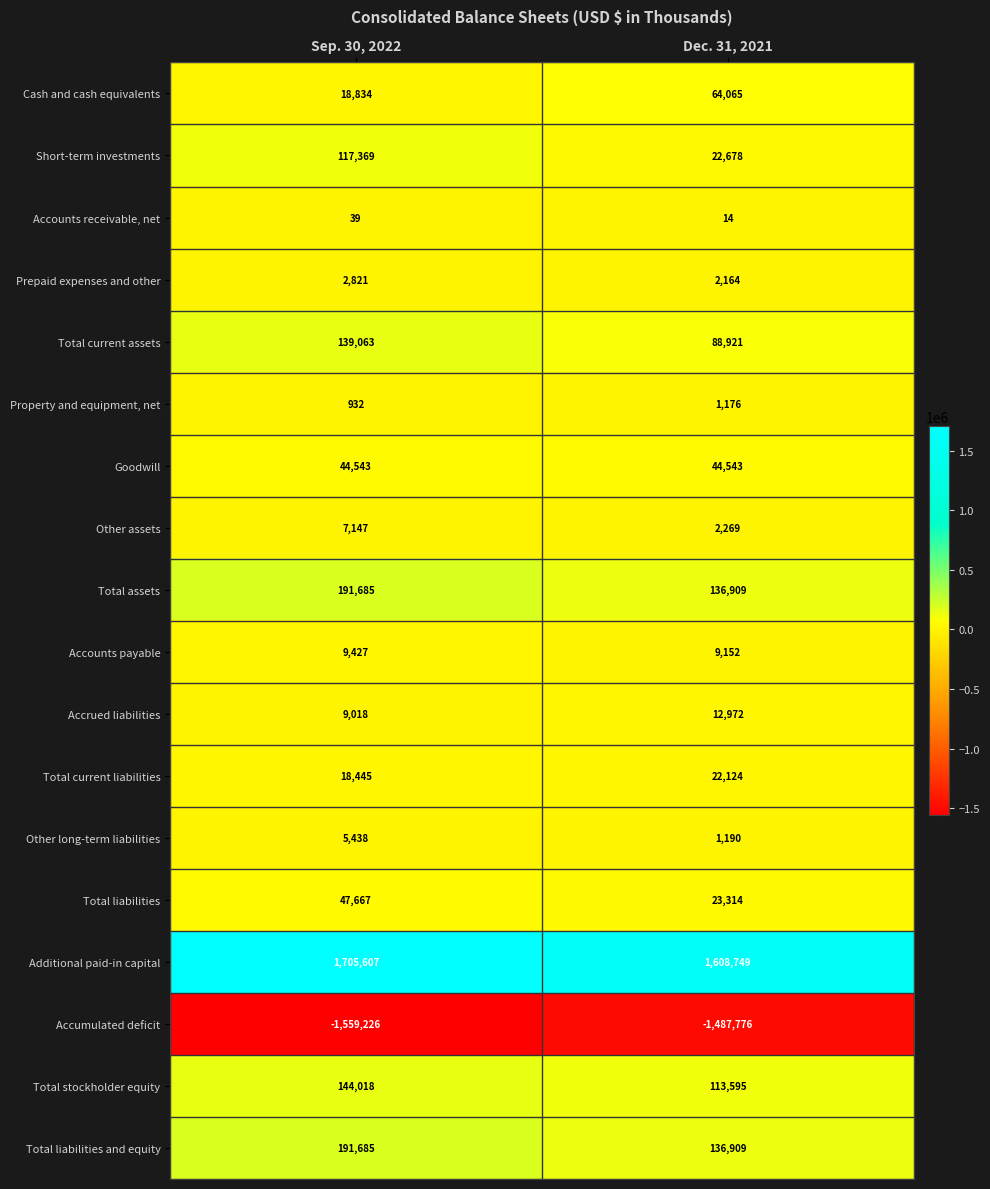

What value does the Other assets series have at Sep. 30, 2022, to the nearest 10?

7150